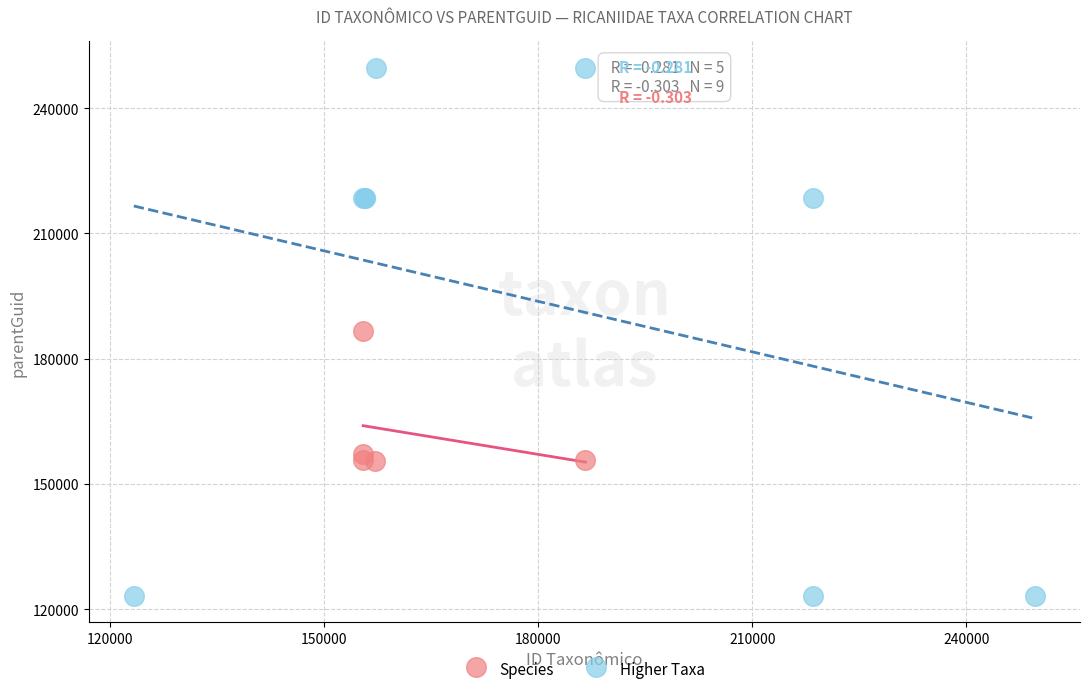

Which series contains the lowest Y value?

Higher Taxa